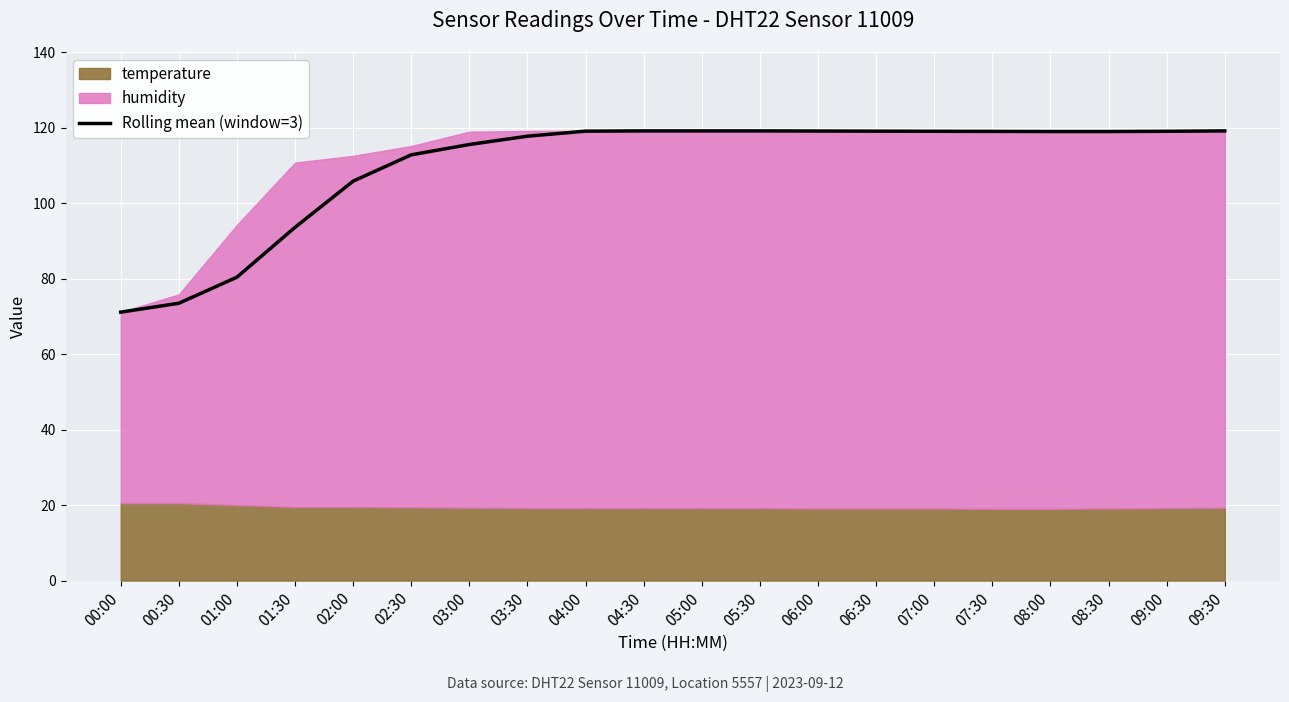

What is the greatest value displayed?

119.1